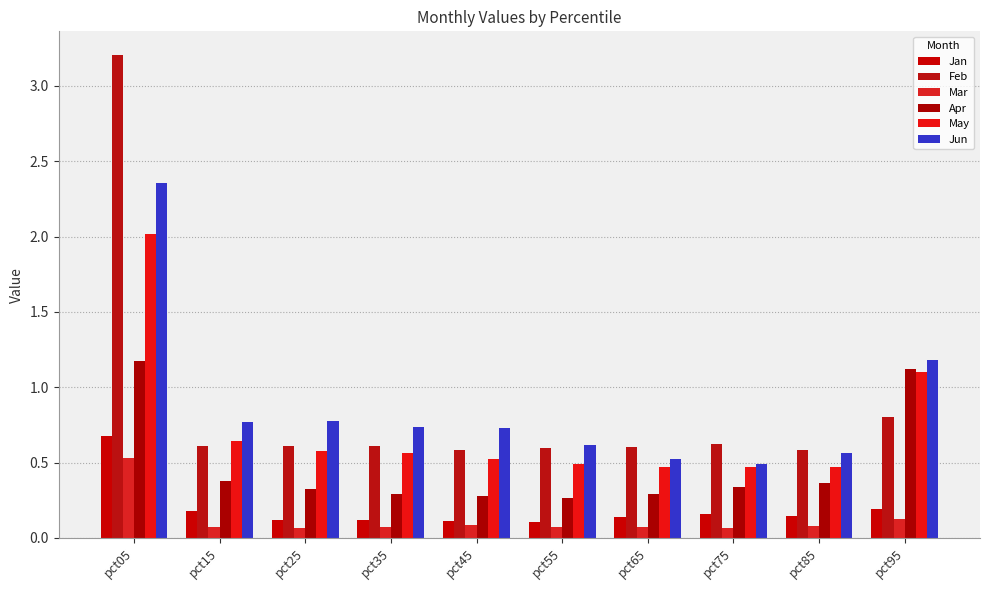

Reading left to right, extract all data points from this chart.

Jan: pct05=0.7	pct15=0.2	pct25=0.1	pct35=0.1	pct45=0.1	pct55=0.1	pct65=0.1	pct75=0.2	pct85=0.1	pct95=0.2
Feb: pct05=3.2	pct15=0.6	pct25=0.6	pct35=0.6	pct45=0.6	pct55=0.6	pct65=0.6	pct75=0.6	pct85=0.6	pct95=0.8
Mar: pct05=0.5	pct15=0.1	pct25=0.1	pct35=0.1	pct45=0.1	pct55=0.1	pct65=0.1	pct75=0.1	pct85=0.1	pct95=0.1
Apr: pct05=1.2	pct15=0.4	pct25=0.3	pct35=0.3	pct45=0.3	pct55=0.3	pct65=0.3	pct75=0.3	pct85=0.4	pct95=1.1
May: pct05=2.0	pct15=0.6	pct25=0.6	pct35=0.6	pct45=0.5	pct55=0.5	pct65=0.5	pct75=0.5	pct85=0.5	pct95=1.1
Jun: pct05=2.4	pct15=0.8	pct25=0.8	pct35=0.7	pct45=0.7	pct55=0.6	pct65=0.5	pct75=0.5	pct85=0.6	pct95=1.2